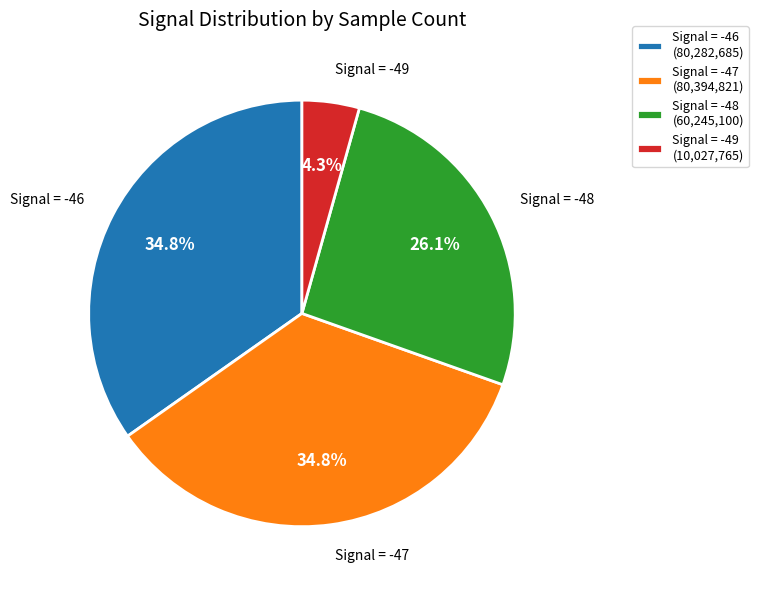

Is Signal = -49 (10,027,765) the majority of the pie?

No